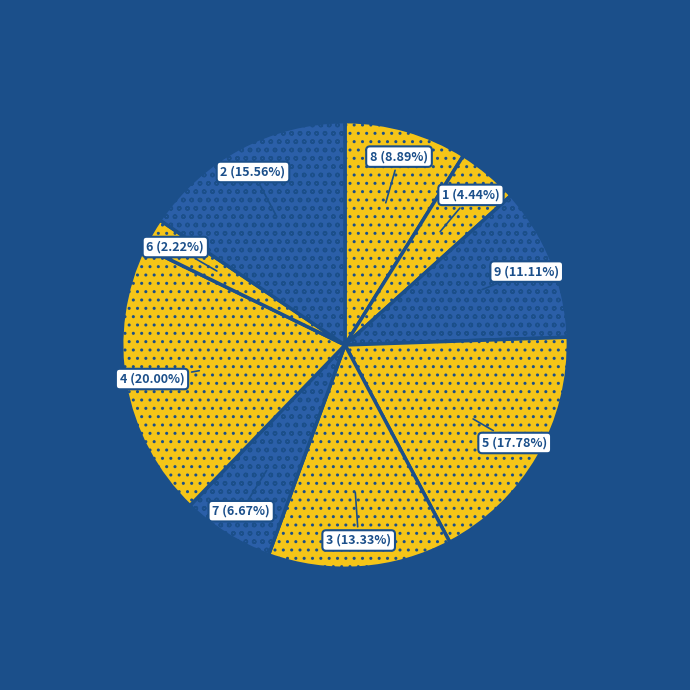

Does 1 represent more than half of the total?

No